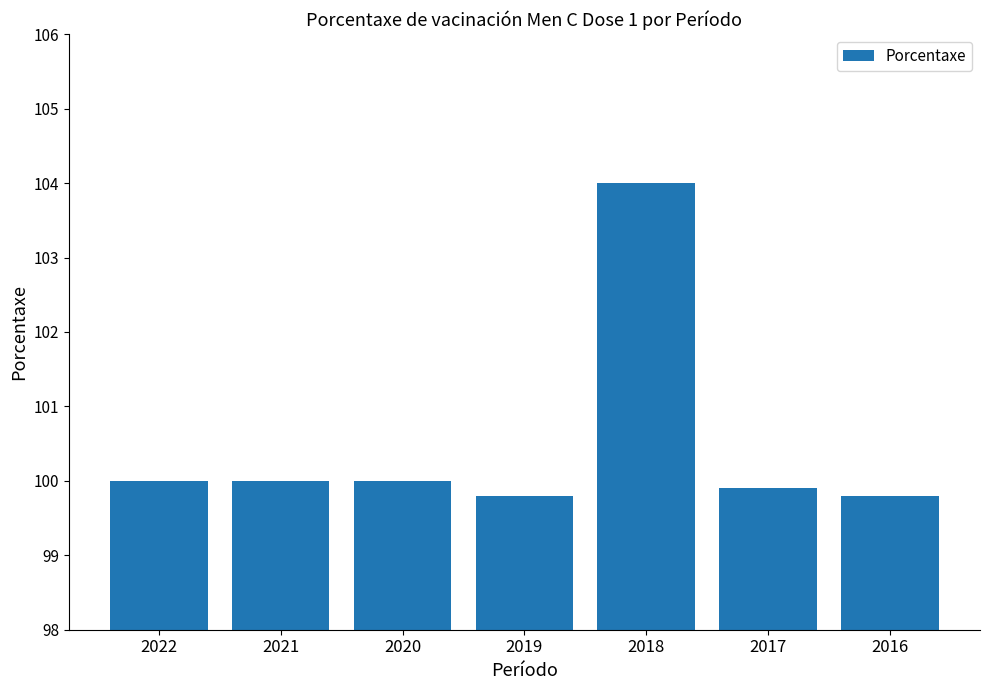

Between 2016 and 2018, which is larger?

2018